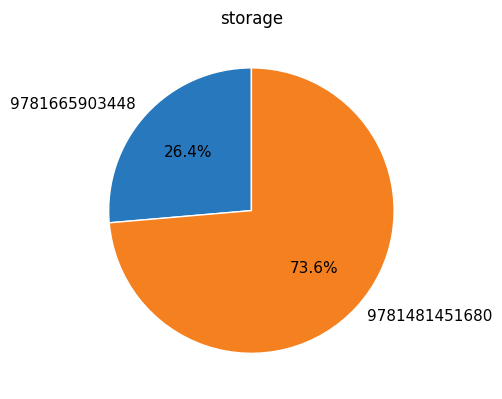

To the nearest percent, what is the difference between the 9781665903448 and 9781481451680 slice percentages?

47%